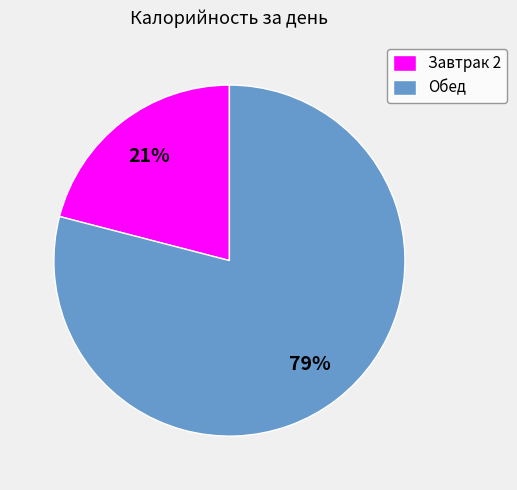

To the nearest percent, what percentage of the pie is Завтрак 2?

21%